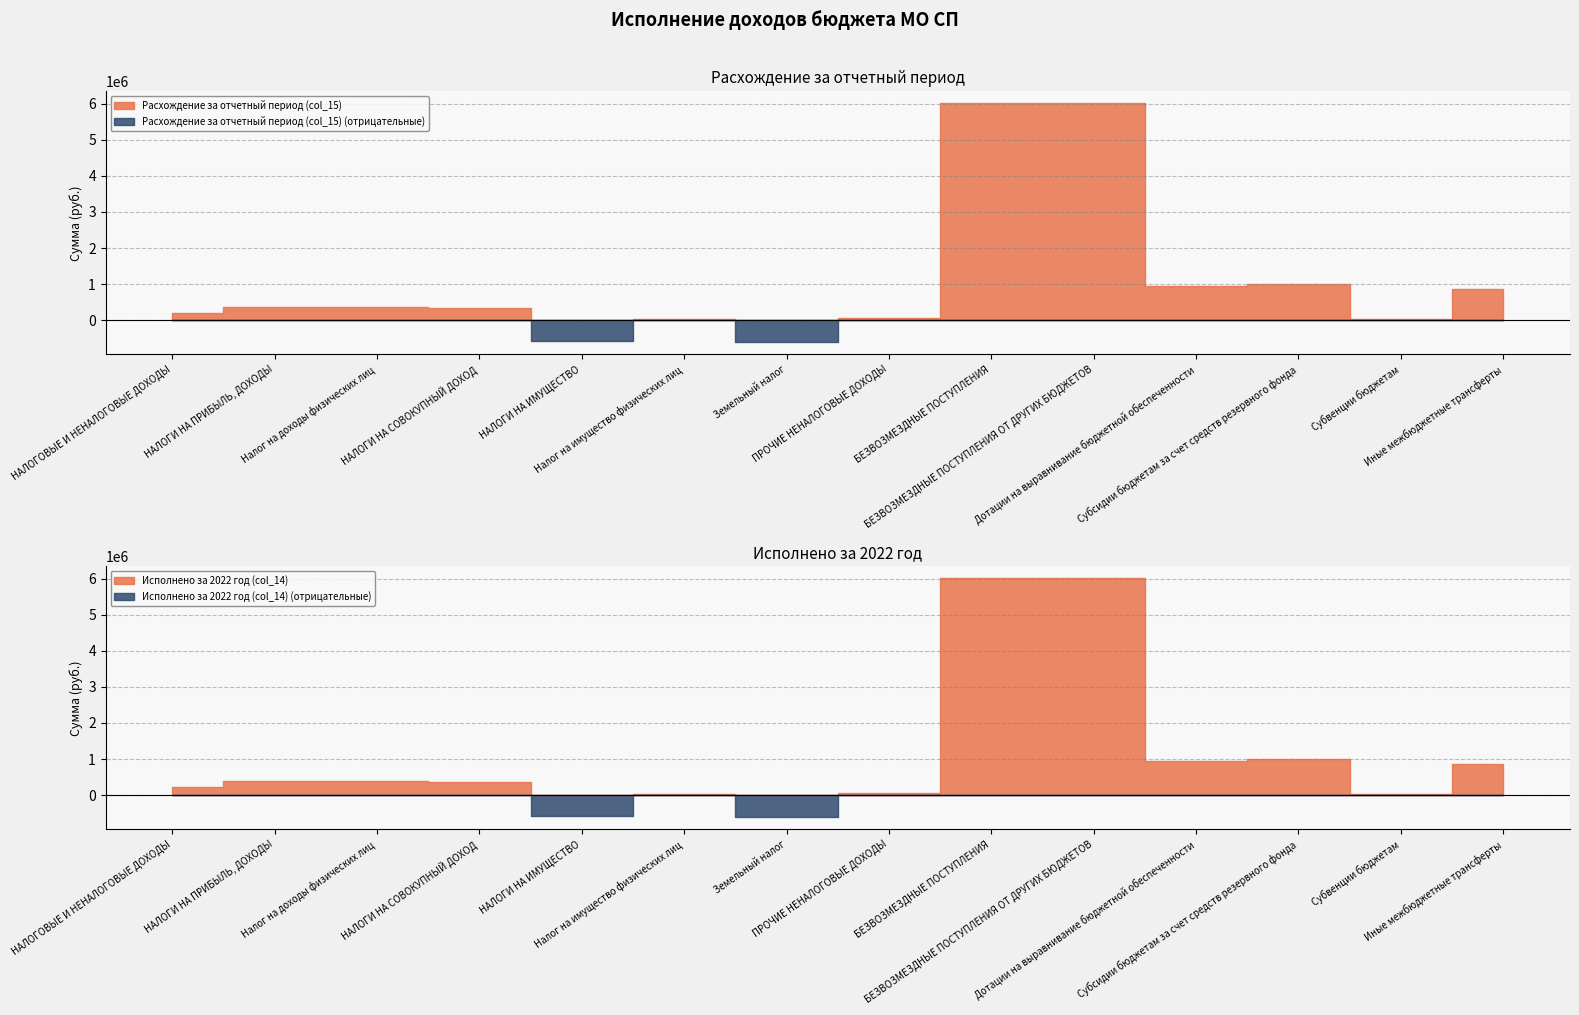

Which series ends up on top after the final intersection of Исполнено за 2022 год (col_14) and Расхождение за отчетный период (col_15)?

Исполнено за 2022 год (col_14)